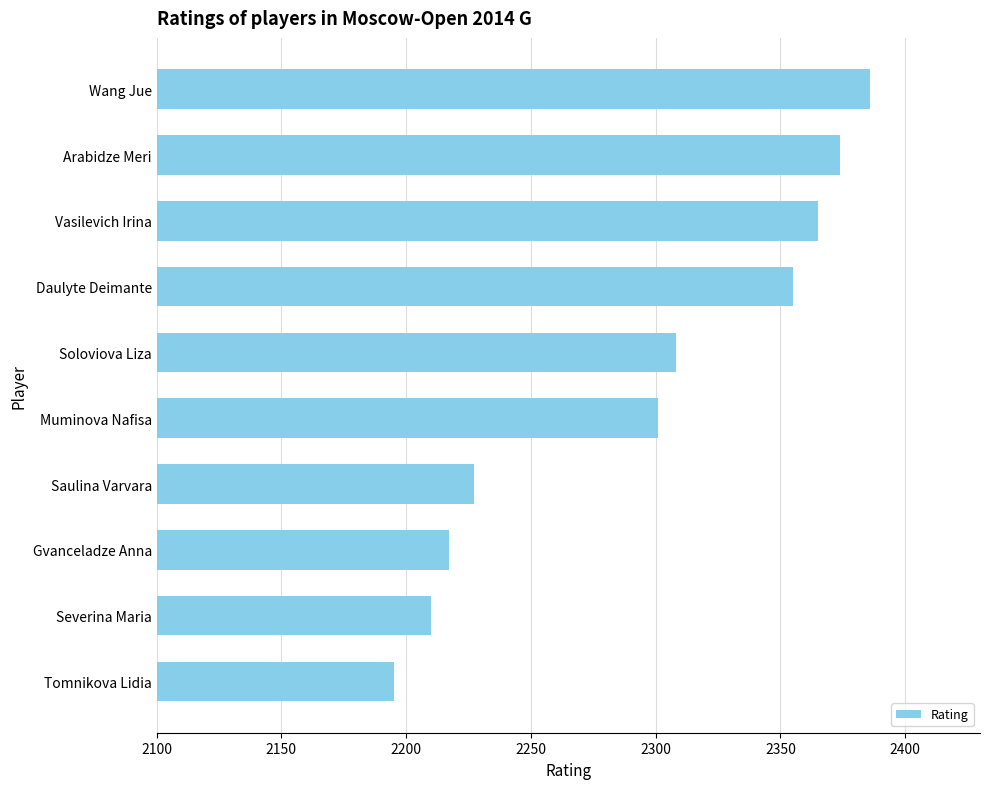

The chart shows a value of 2374 at Arabidze Meri. True or false?

True